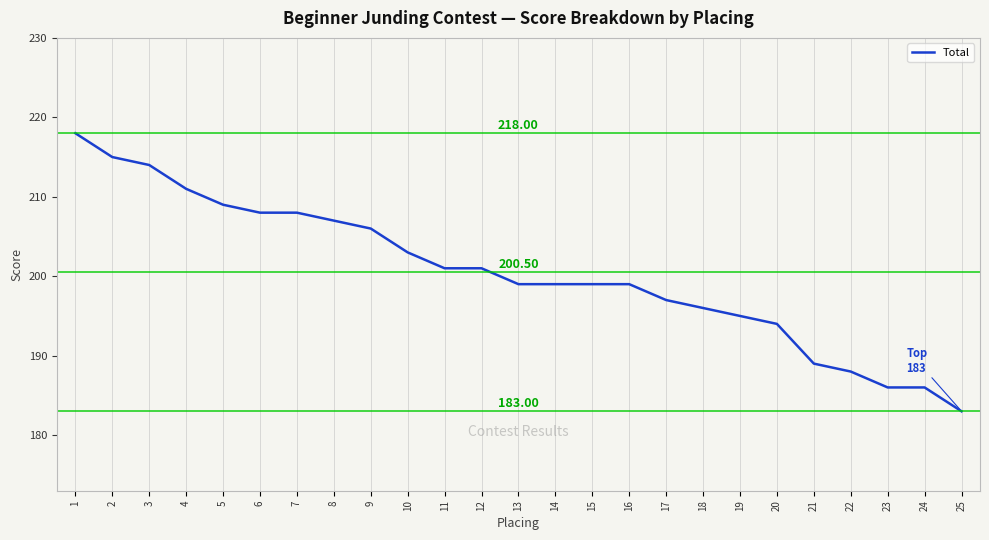

Does the chart display data point markers on the line(s)?

No